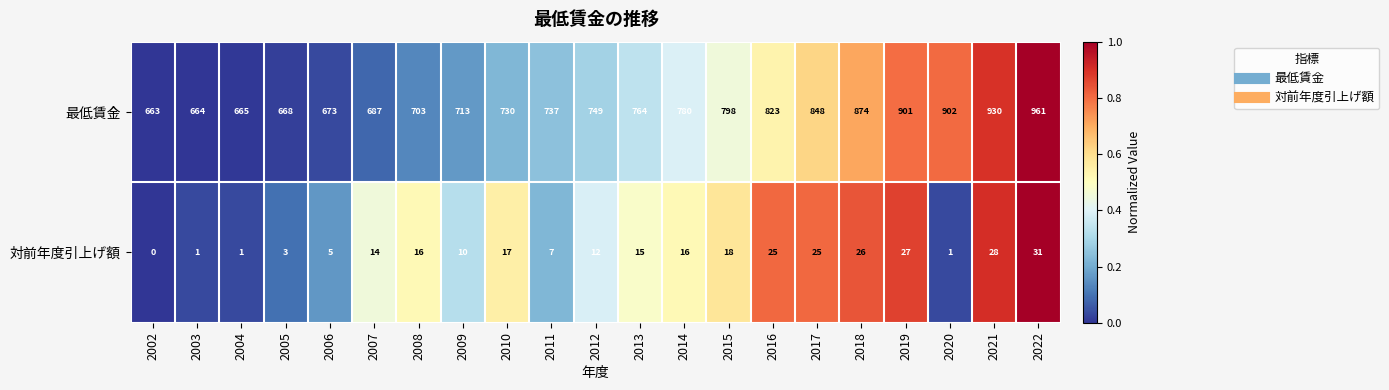

What is the average value of the 最低賃金 series?

773